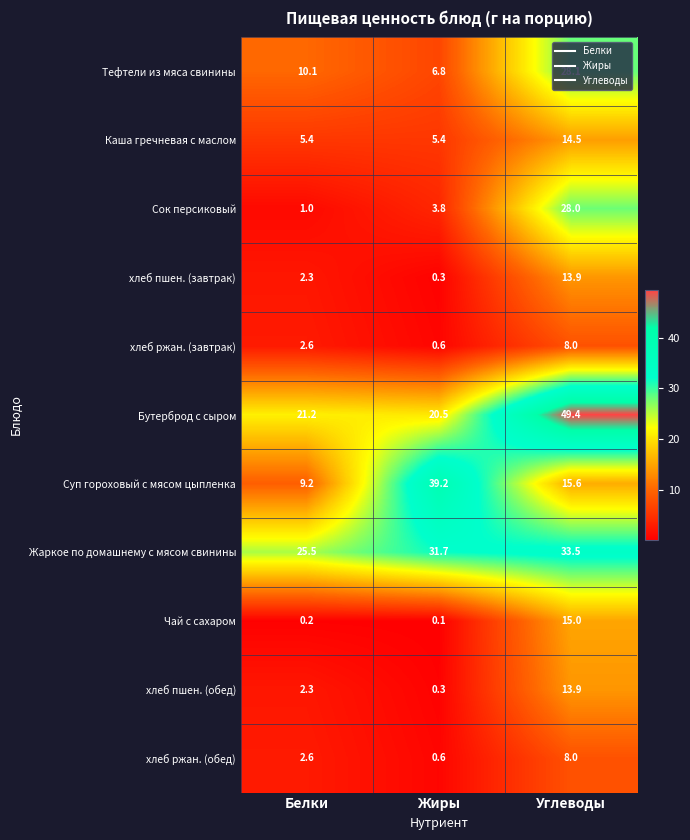

The хлеб ржан. (обед) series shows 0.6 at Жиры. True or false?

True